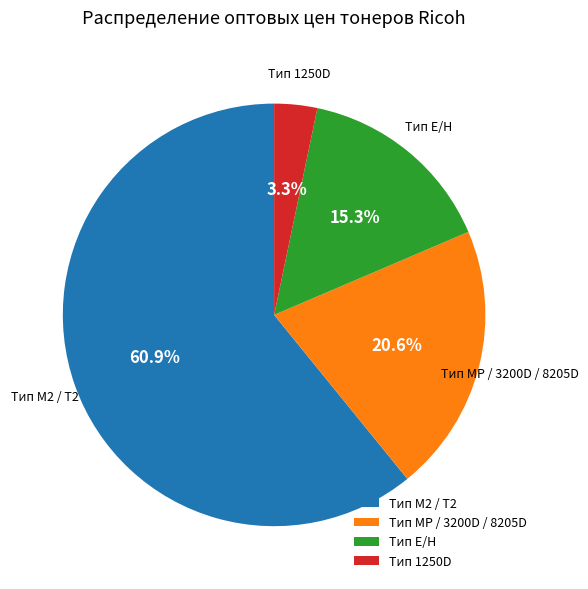

Which slice represents more than half of the pie?

Тип M2 / T2